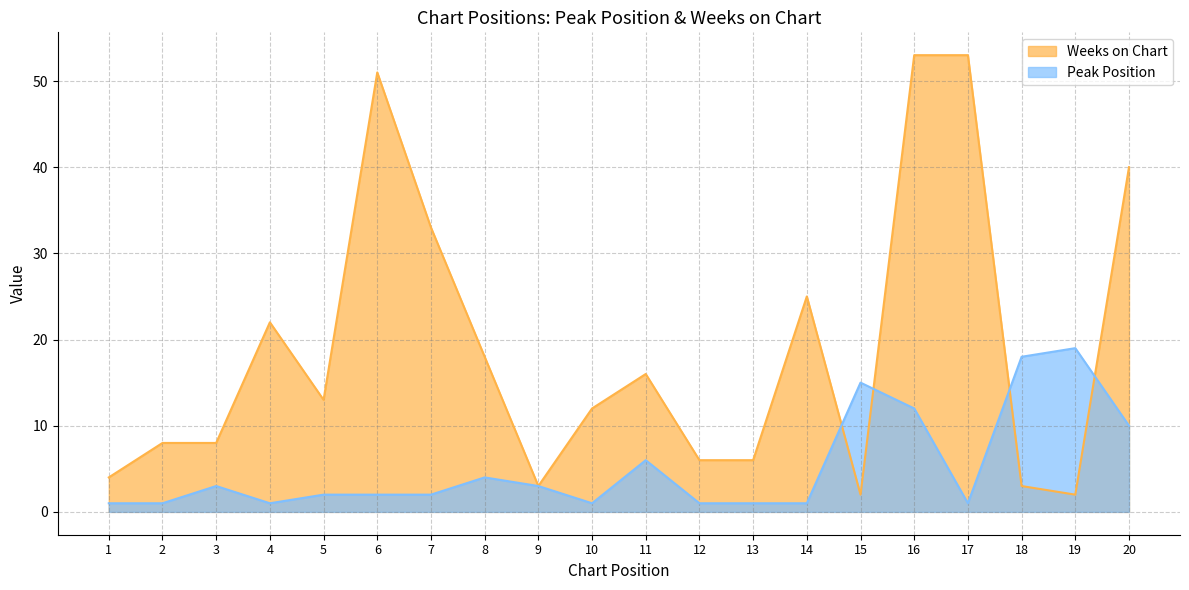

Where is Peak Position nearest to the value 10?

20